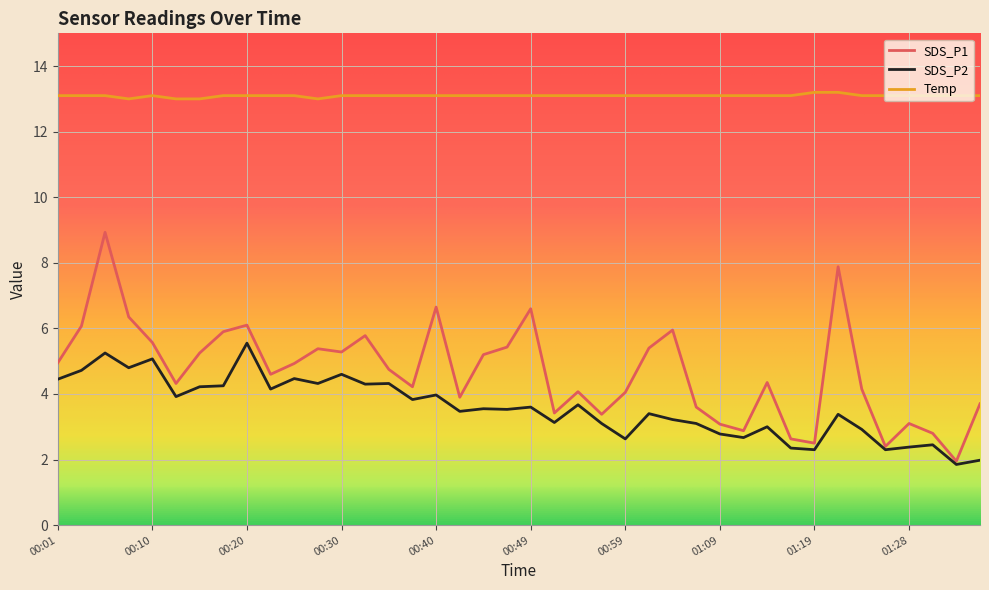

What is the difference between the second highest and minimum values in the Temp series?

0.2